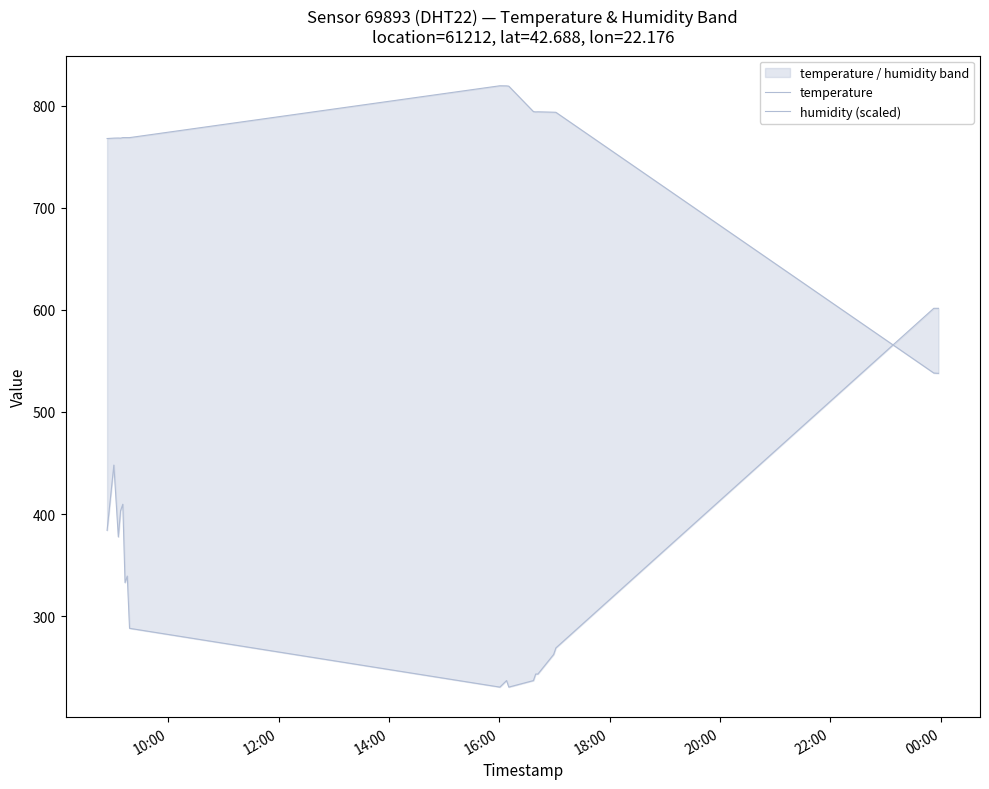

What is the lowest value of the humidity (scaled) series?

230.4